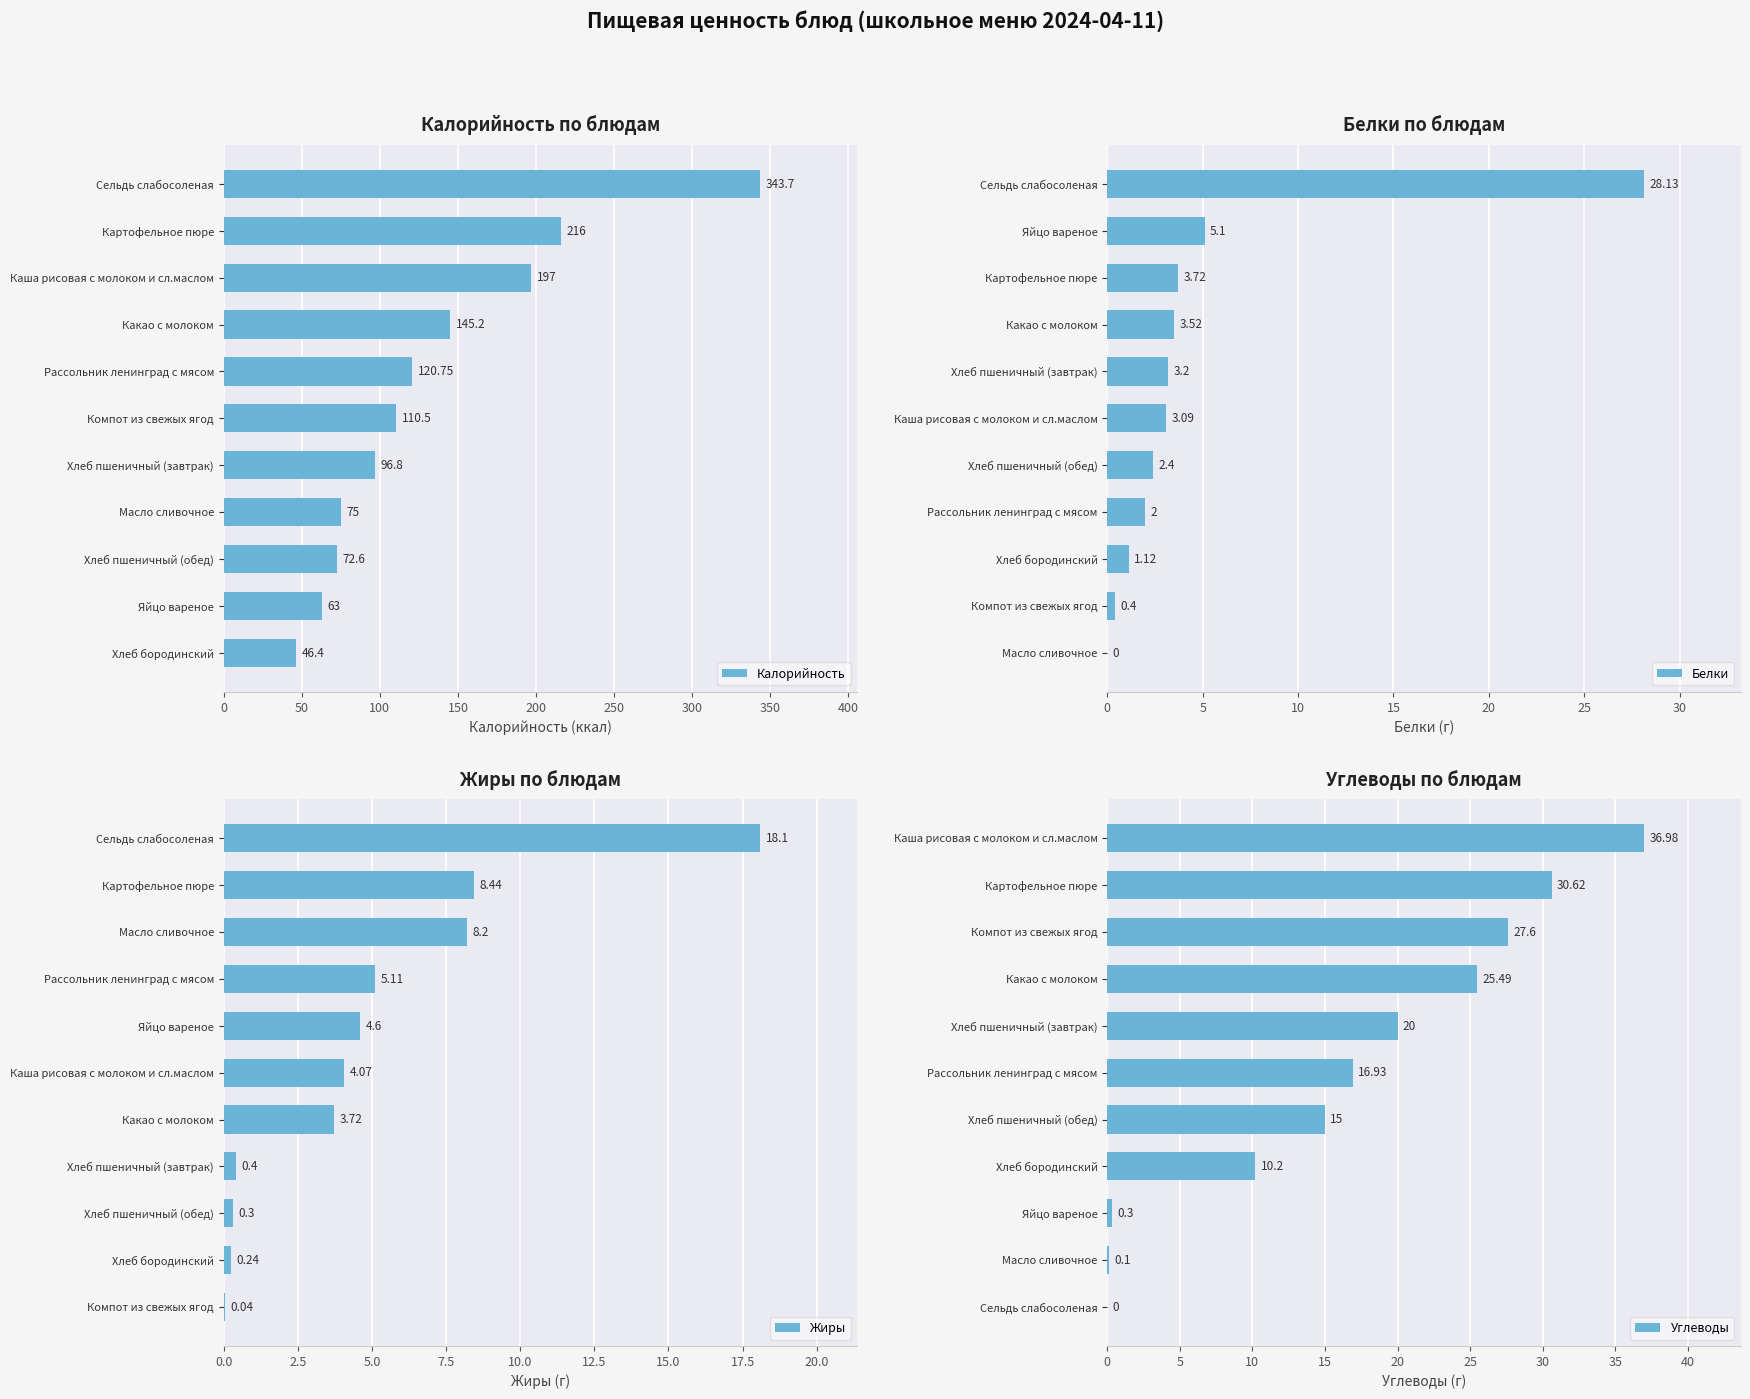

What is the sum of the Углеводы values at Рассольник ленинград с мясом and Хлеб бородинский?

27.1